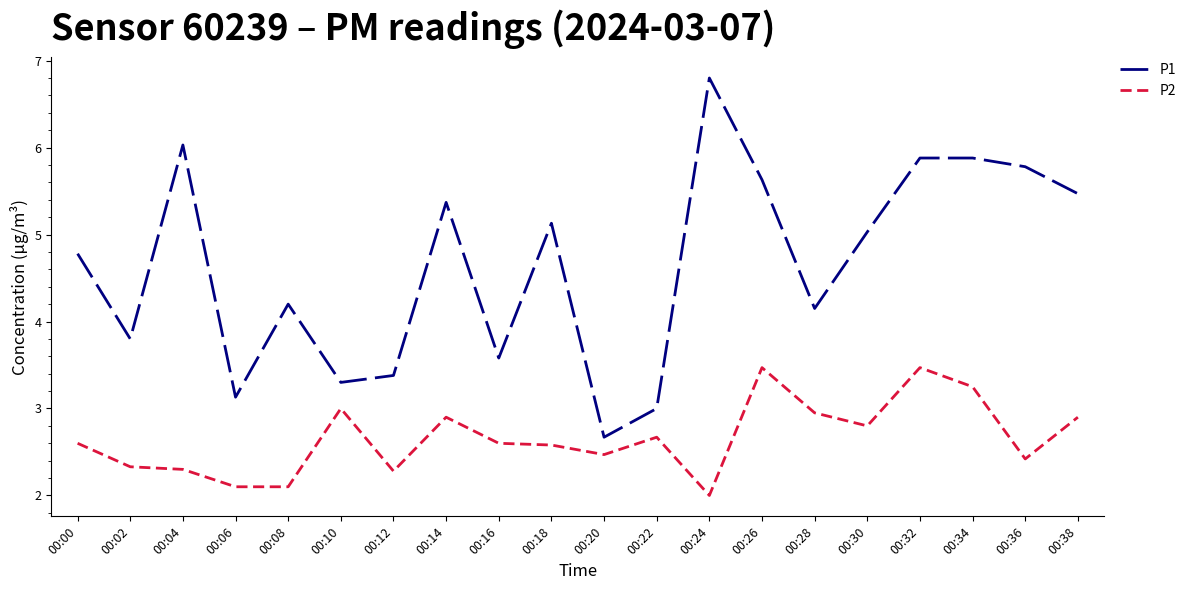

True or false: P2 and P1 intersect in this chart.

False